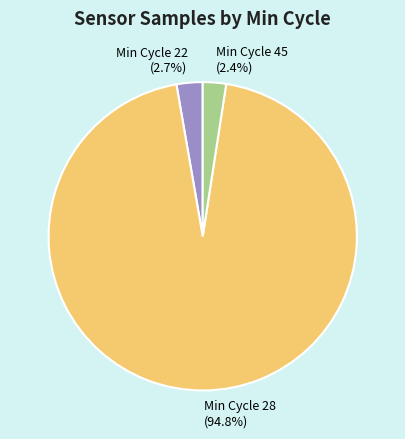

Which category has the biggest portion of the pie?

Min Cycle 28